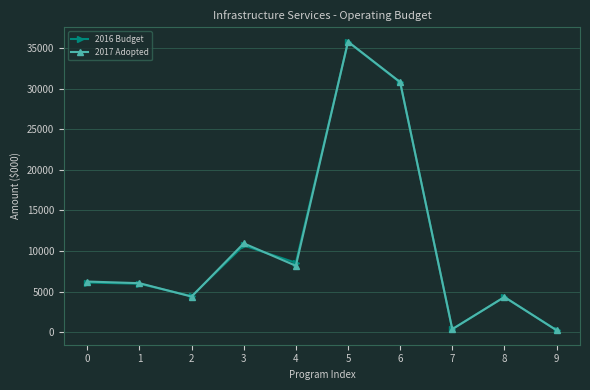

The 2017 Adopted series shows 10951 at 3. True or false?

True